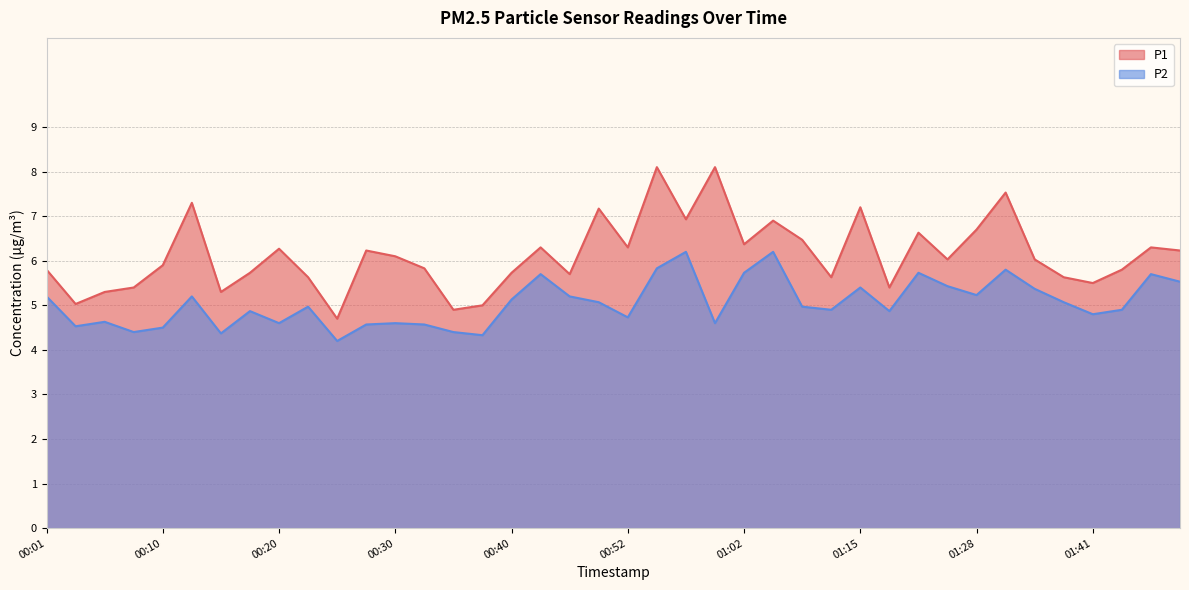

What is the maximum value for P1?

8.1